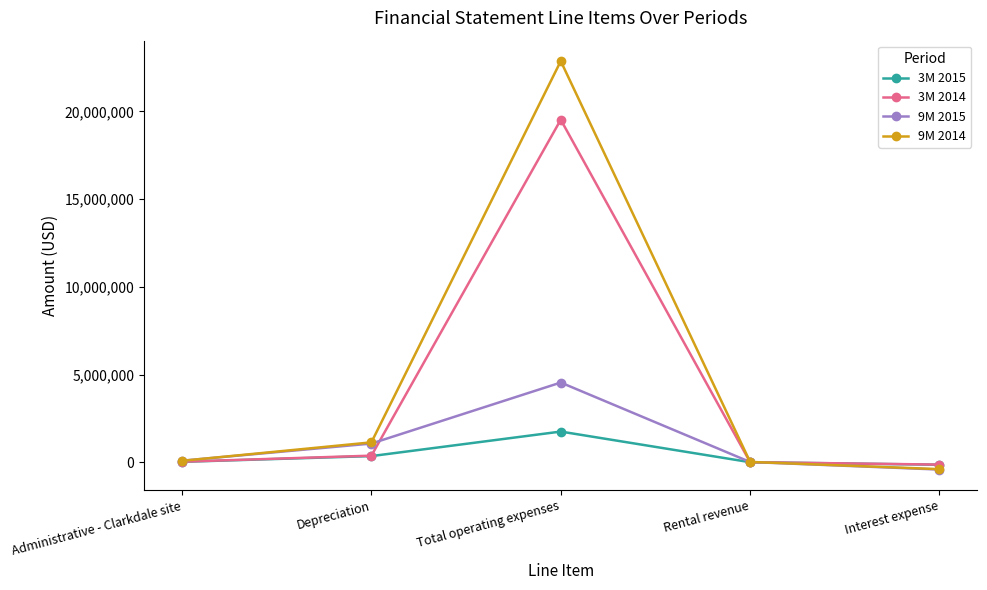

What is the maximum value shown in the chart?

22866435